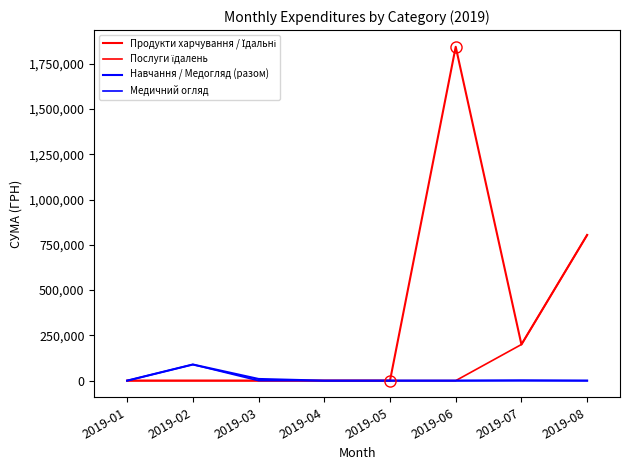

Does the chart have visible grid lines?

No